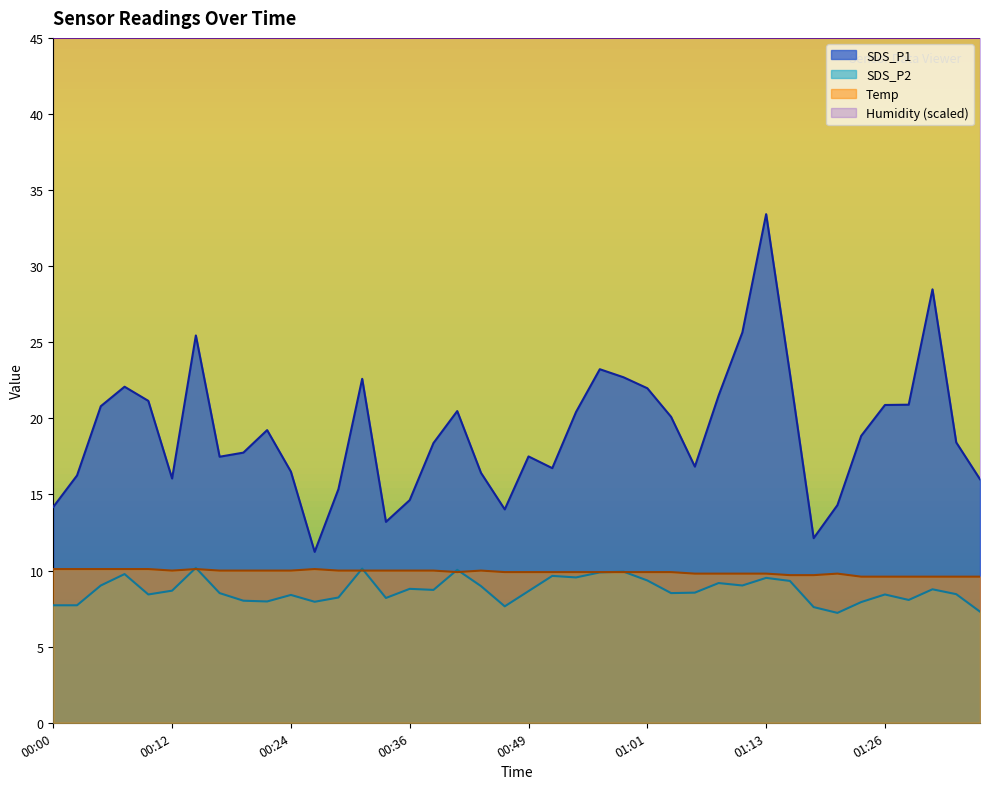

Reading left to right, what are all the values shown in this chart?

SDS_P1: 00:00=14.2	00:02=16.2	00:05=20.8	00:07=22.1	00:10=21.1	00:12=16.1	00:15=25.4	00:17=17.5	00:19=17.8	00:22=19.2	00:24=16.5	00:27=11.2	00:29=15.3	00:31=22.6	00:34=13.2	00:36=14.6	00:39=18.4	00:41=20.5	00:44=16.4	00:46=14.0	00:49=17.5	00:51=16.7	00:53=20.4	00:56=23.2	00:58=22.7	01:01=22.0	01:03=20.1	01:06=16.8	01:09=21.5	01:11=25.6	01:13=33.4	01:16=22.9	01:18=12.1	01:21=14.3	01:24=18.9	01:26=20.9	01:28=20.9	01:31=28.5	01:33=18.4	01:36=16.0
SDS_P2: 00:00=7.7	00:02=7.7	00:05=9.0	00:07=9.8	00:10=8.4	00:12=8.7	00:15=10.2	00:17=8.5	00:19=8.0	00:22=8.0	00:24=8.4	00:27=8.0	00:29=8.2	00:31=10.1	00:34=8.2	00:36=8.8	00:39=8.7	00:41=10.1	00:44=9.0	00:46=7.7	00:49=8.7	00:51=9.7	00:53=9.6	00:56=9.9	00:58=9.9	01:01=9.3	01:03=8.5	01:06=8.6	01:09=9.2	01:11=9.0	01:13=9.5	01:16=9.3	01:18=7.6	01:21=7.2	01:24=7.9	01:26=8.4	01:28=8.1	01:31=8.8	01:33=8.4	01:36=7.3
Temp: 00:00=10.1	00:02=10.1	00:05=10.1	00:07=10.1	00:10=10.1	00:12=10.0	00:15=10.1	00:17=10.0	00:19=10.0	00:22=10.0	00:24=10.0	00:27=10.1	00:29=10.0	00:31=10.0	00:34=10.0	00:36=10.0	00:39=10.0	00:41=9.9	00:44=10.0	00:46=9.9	00:49=9.9	00:51=9.9	00:53=9.9	00:56=9.9	00:58=9.9	01:01=9.9	01:03=9.9	01:06=9.8	01:09=9.8	01:11=9.8	01:13=9.8	01:16=9.7	01:18=9.7	01:21=9.8	01:24=9.6	01:26=9.6	01:28=9.6	01:31=9.6	01:33=9.6	01:36=9.6